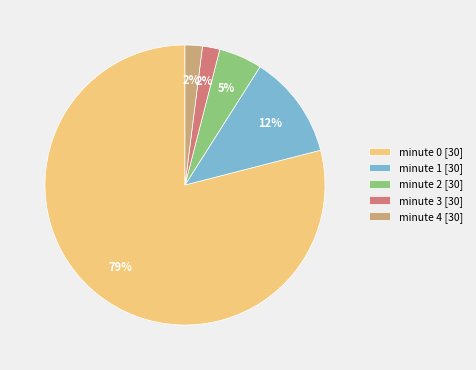

What percentage is the minute 4 slice, to the nearest percent?

2%